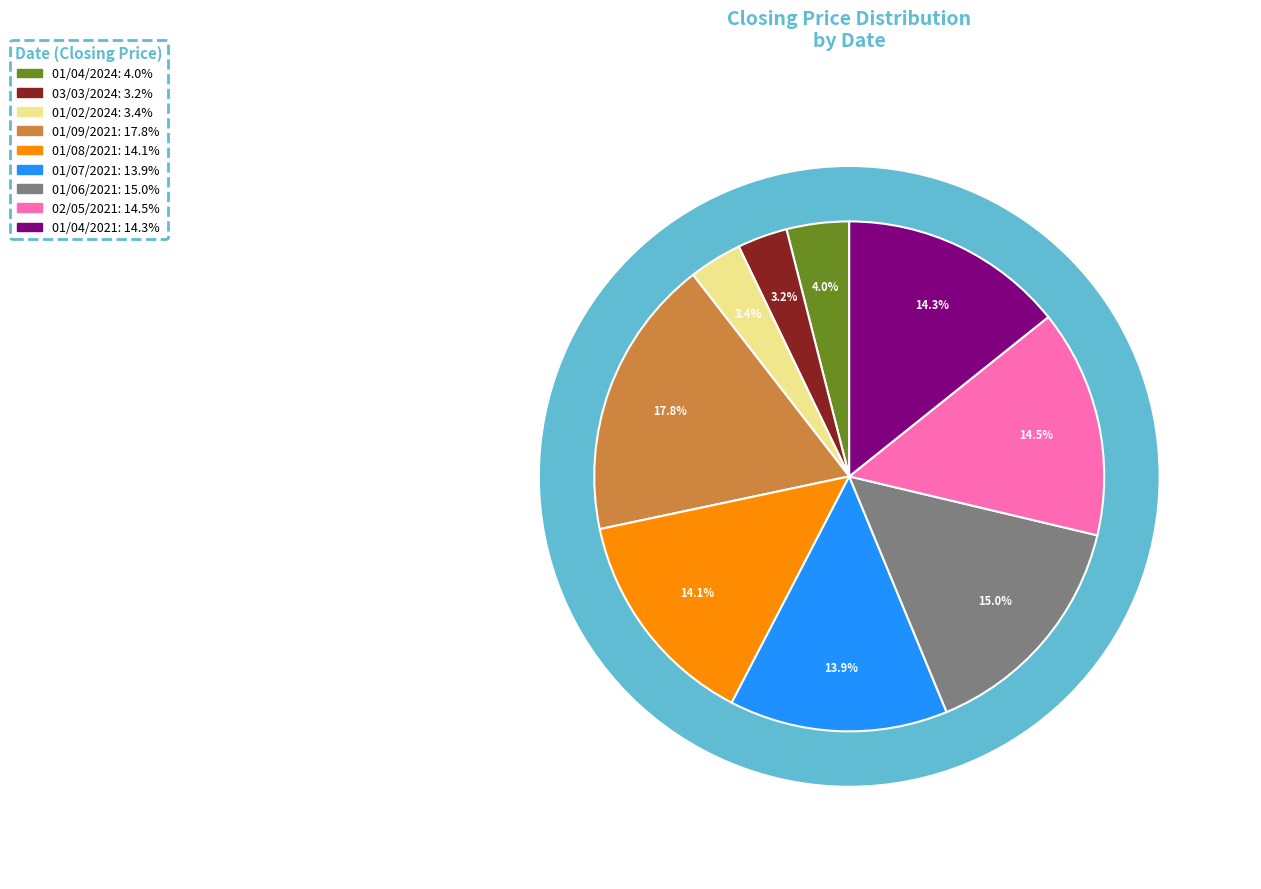

What portion of the pie excludes 01/09/2021?

82.2%